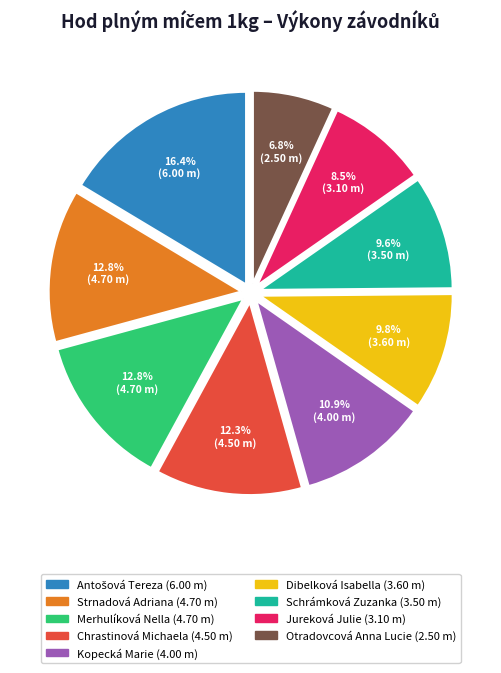

What percentage is the Merhulíková Nella slice, to the nearest percent?

13%